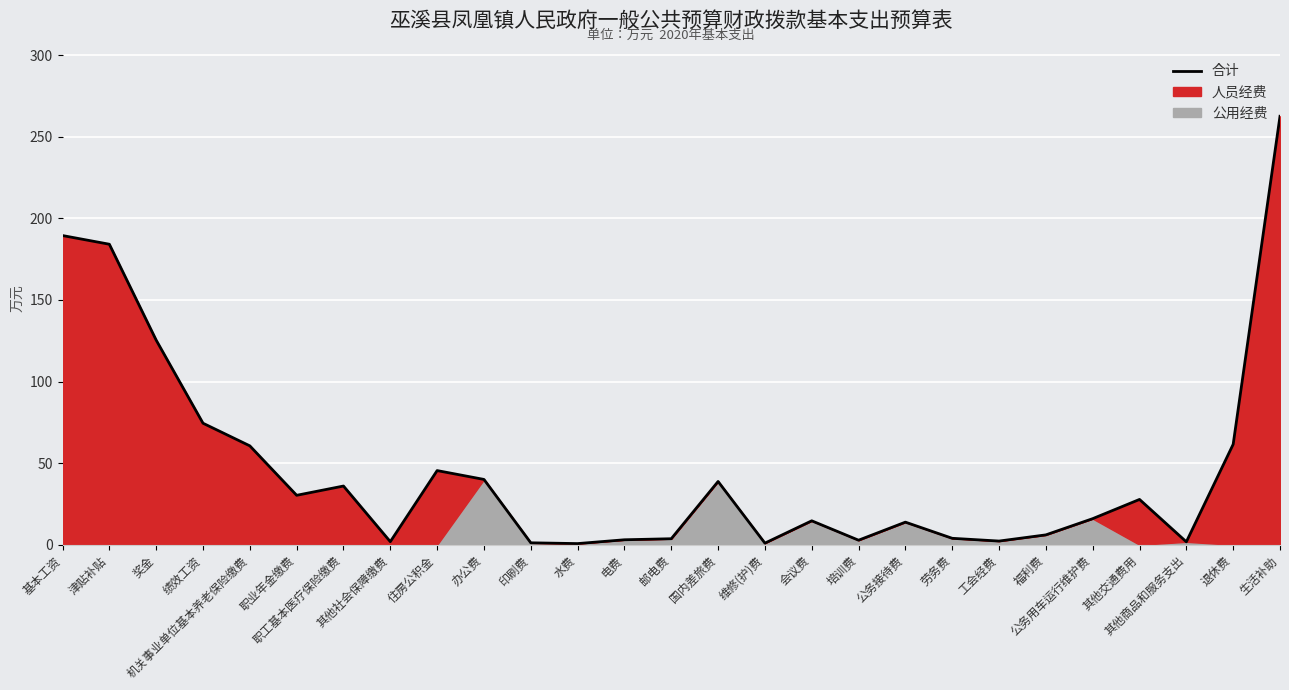

What is the approximate value at 职业年金缴费?

30.3